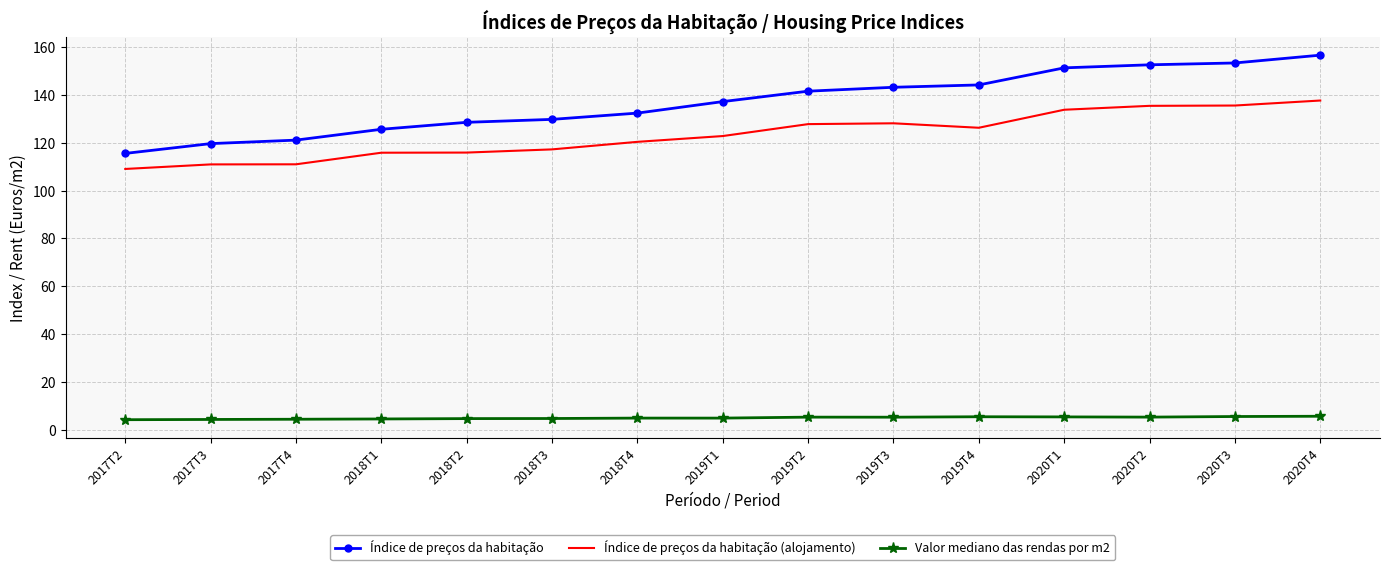

True or false: Índice de preços da habitação and Índice de preços da habitação (alojamento) cross at least once.

False